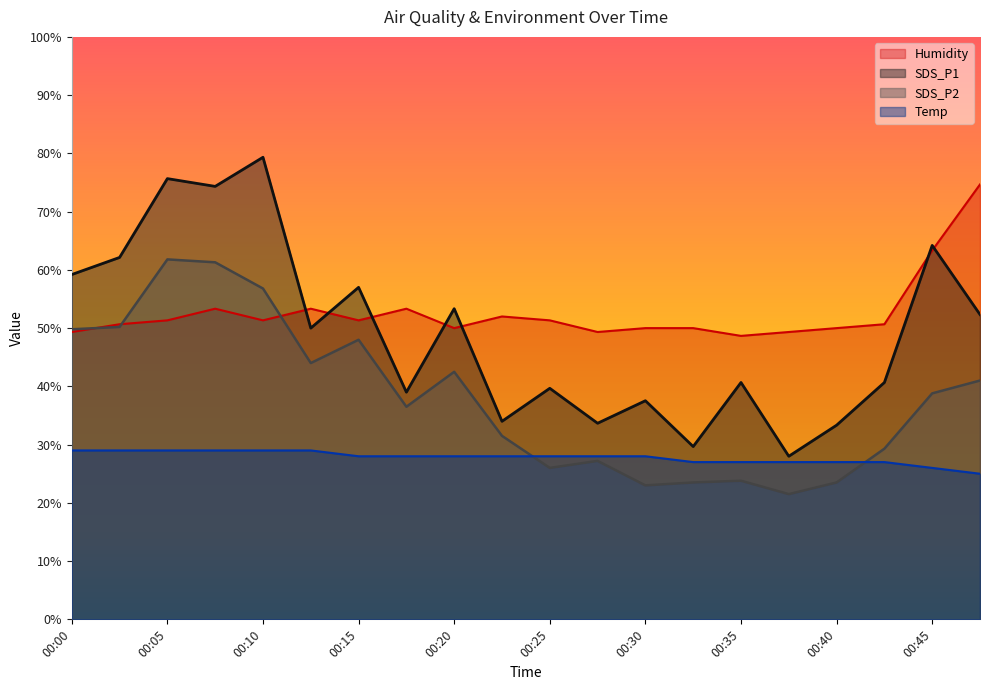

What is the value of the SDS_P1 point at the 2nd from the left?

62.1